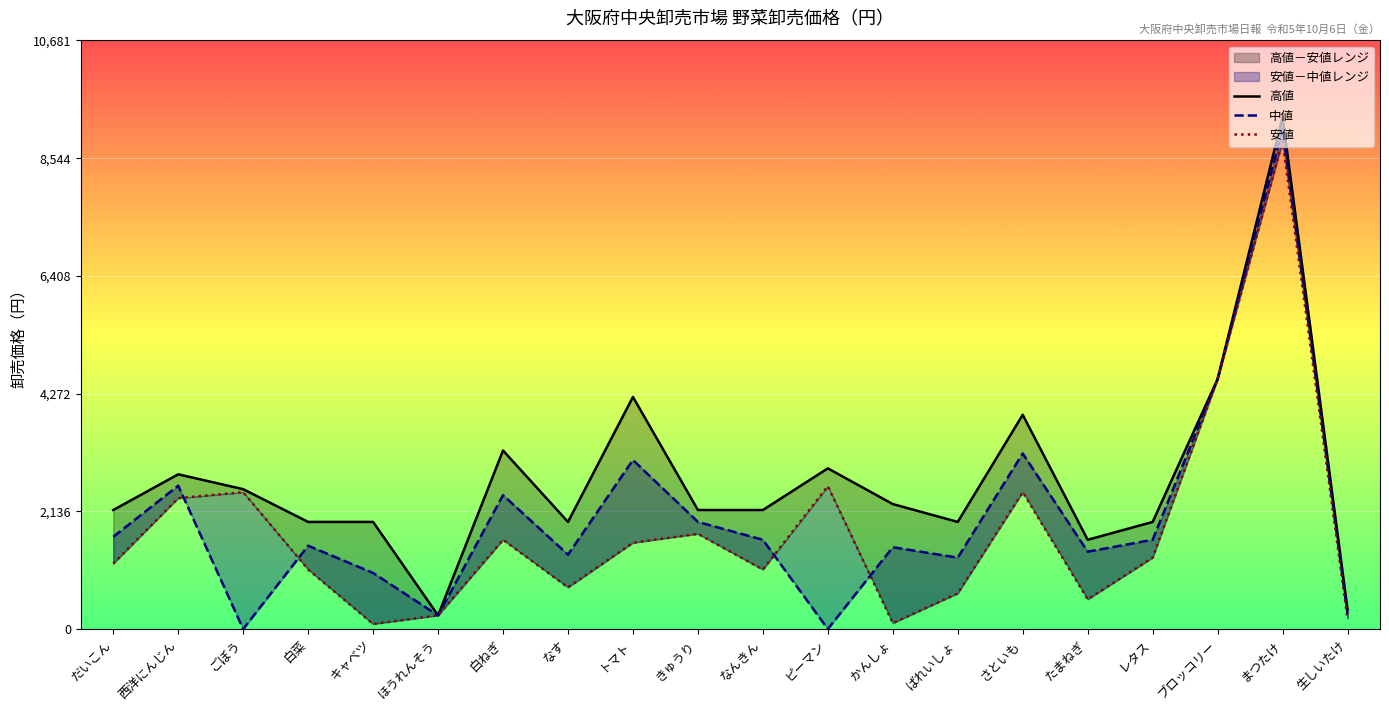

At which category does 高値 reach its first local valley?

ほうれんそう